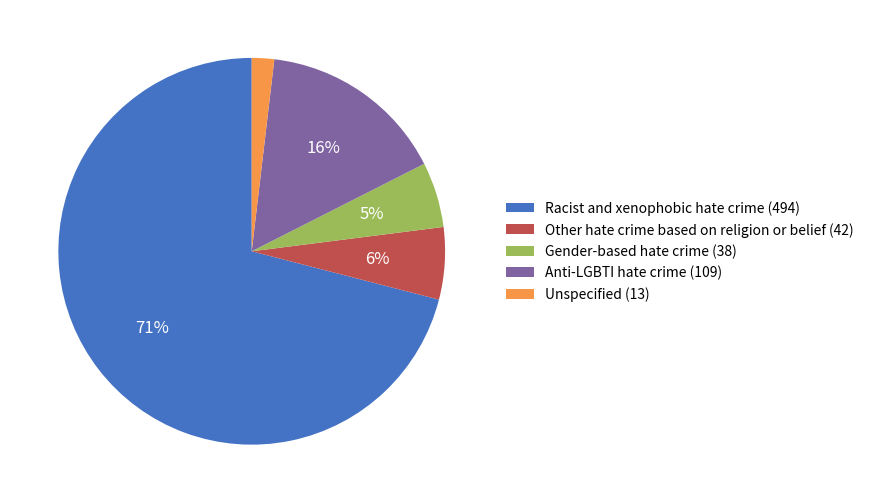

Do Anti-LGBTI hate crime (109) and Gender-based hate crime (38) together represent more than half of the pie?

No